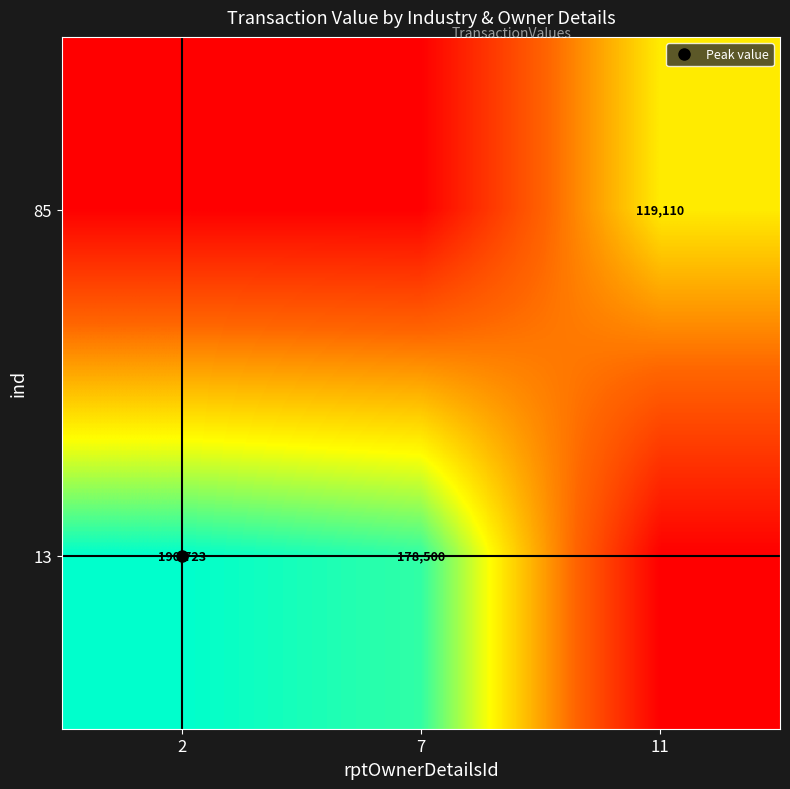

At which category is the sum across all series the highest?

2